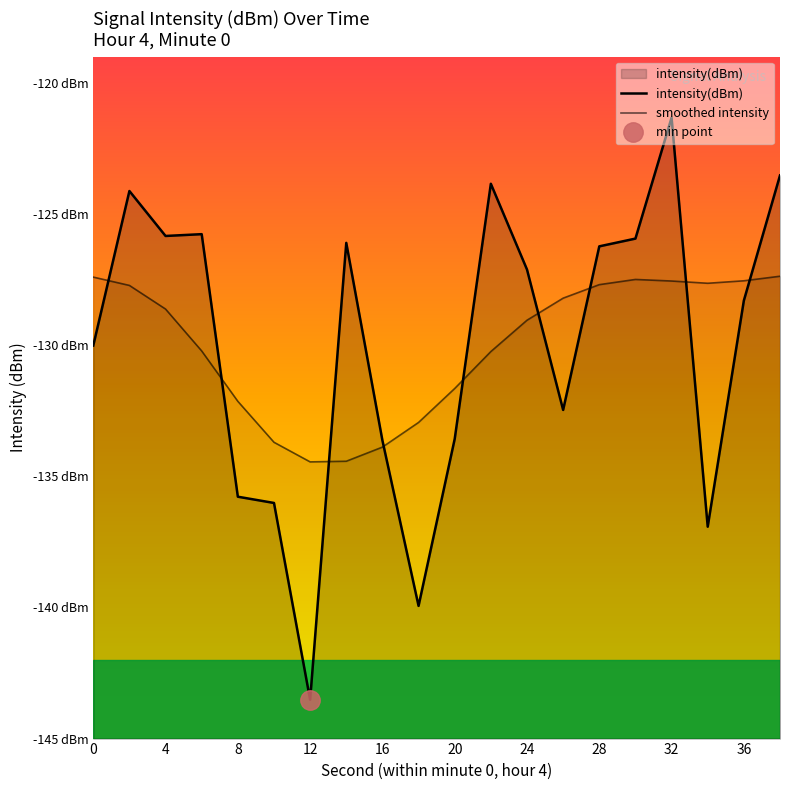

What are all the series names shown in the legend?

intensity(dBm), smoothed intensity